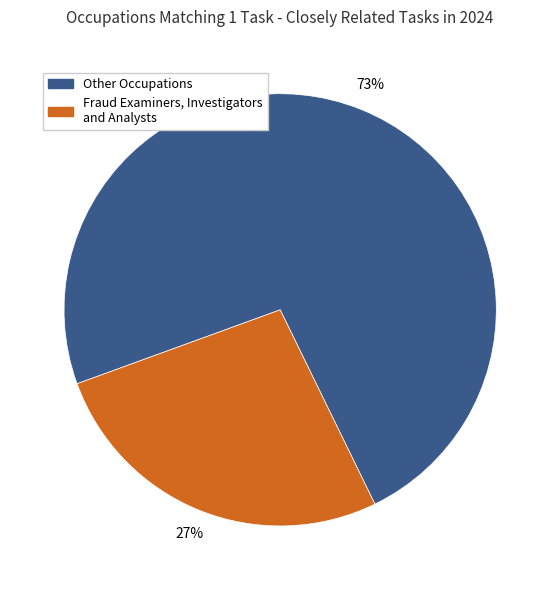

Does any single category account for the majority?

Yes